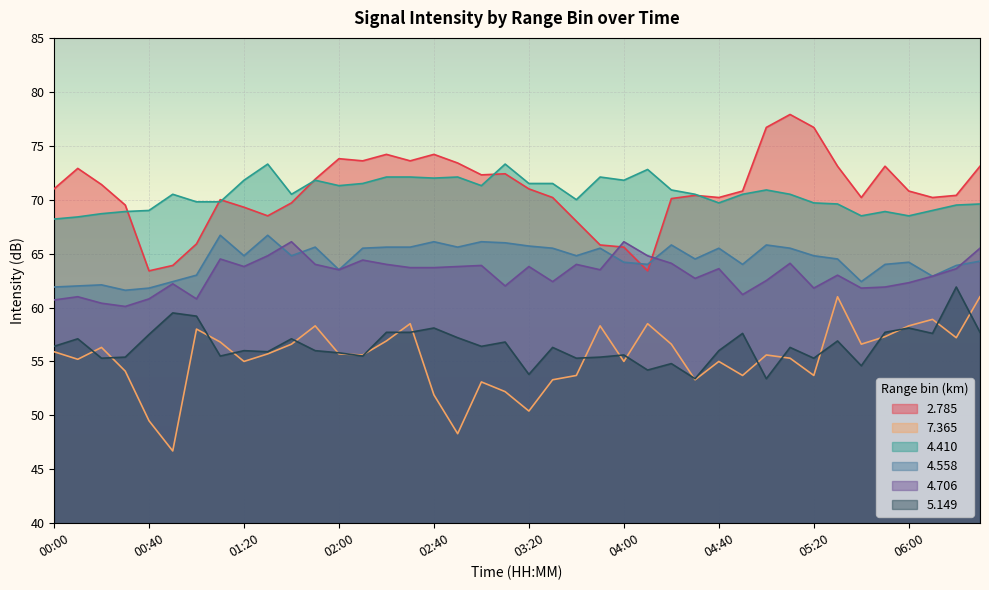

How many times do   4.706 and   2.785 cross each other?

2